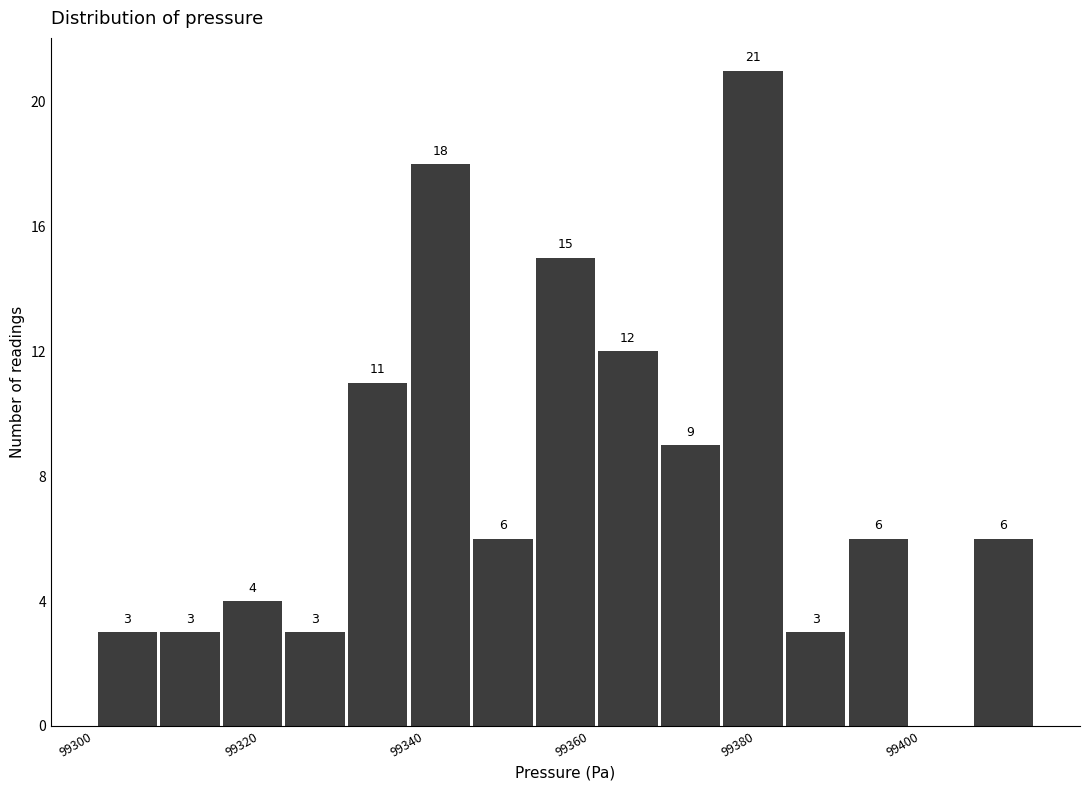

Read against the x-axis, roughly where is the centre of the tallest bar?

99380